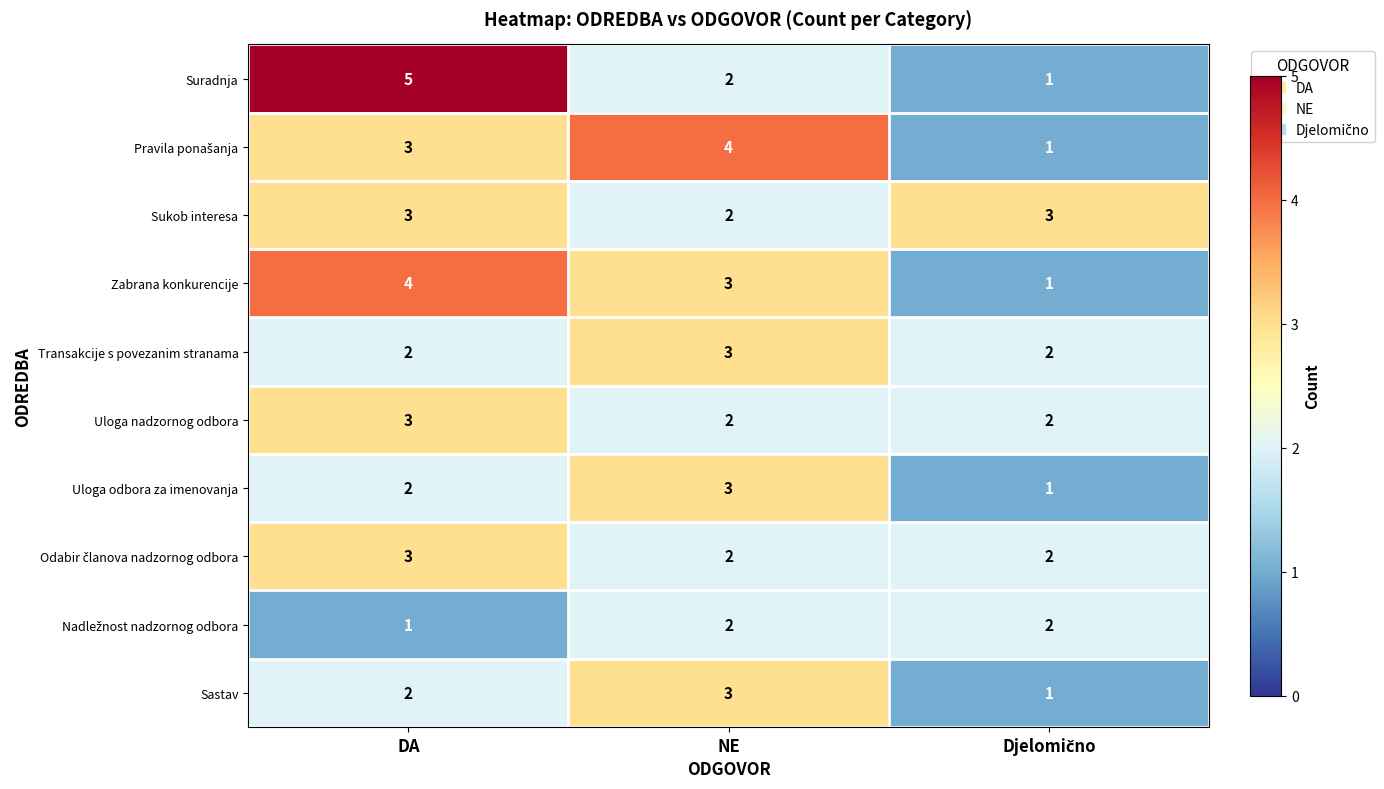

Is it true that Uloga odbora za imenovanja equals 5 at NE?

False